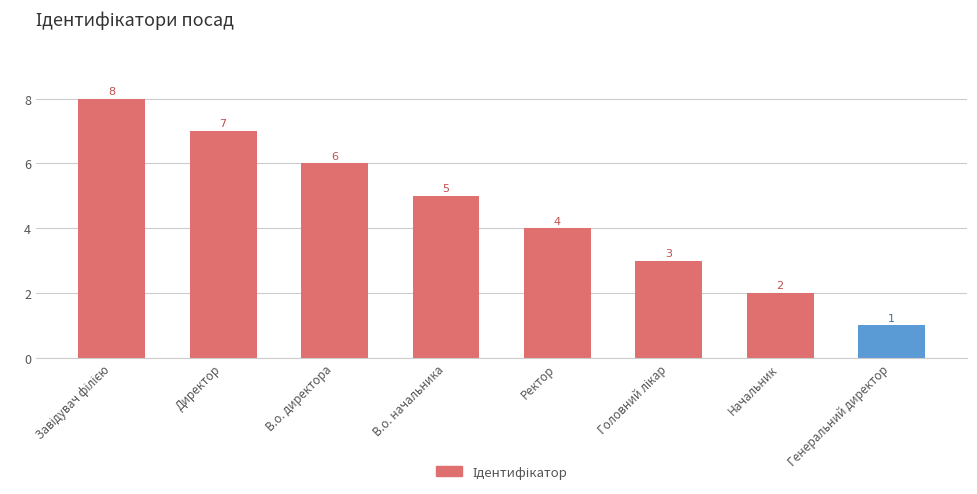

What is the sum of all values?

36